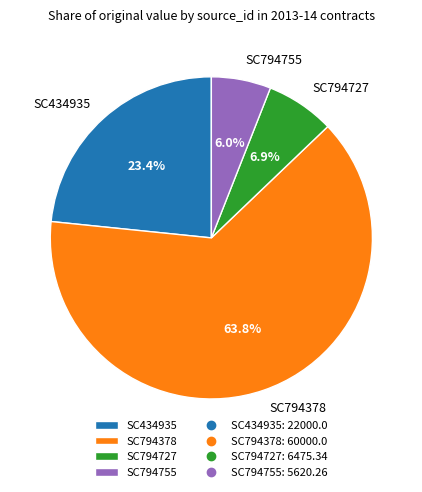

How many slices are in this pie chart?

4